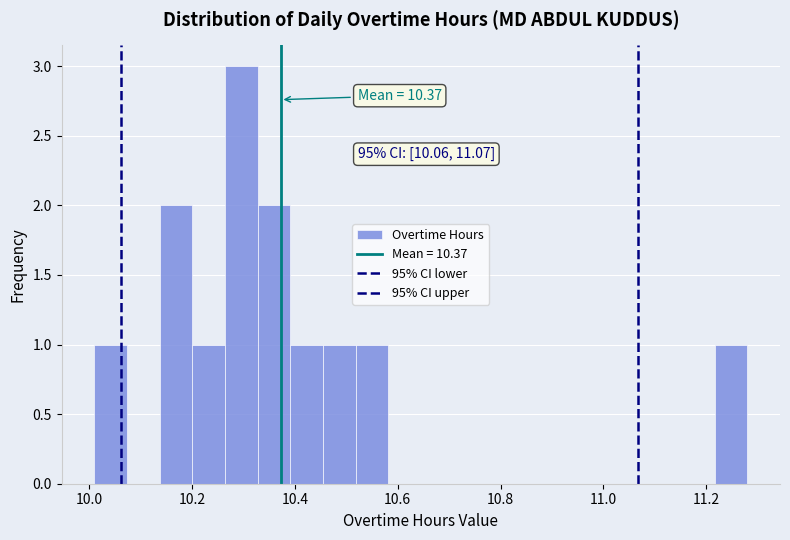

Read against the x-axis, roughly where is the centre of the tallest bar?

10.30